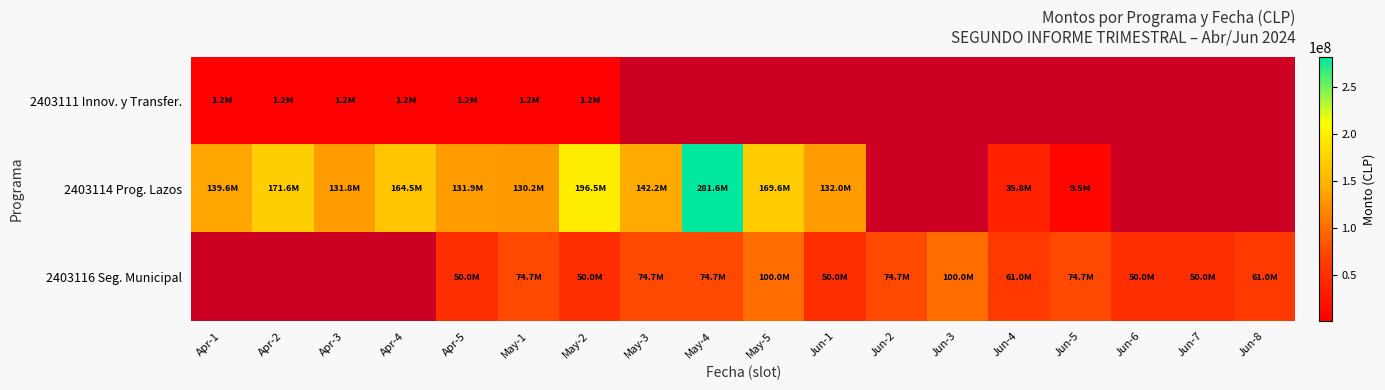

Which category has the highest value across all series?

May-4